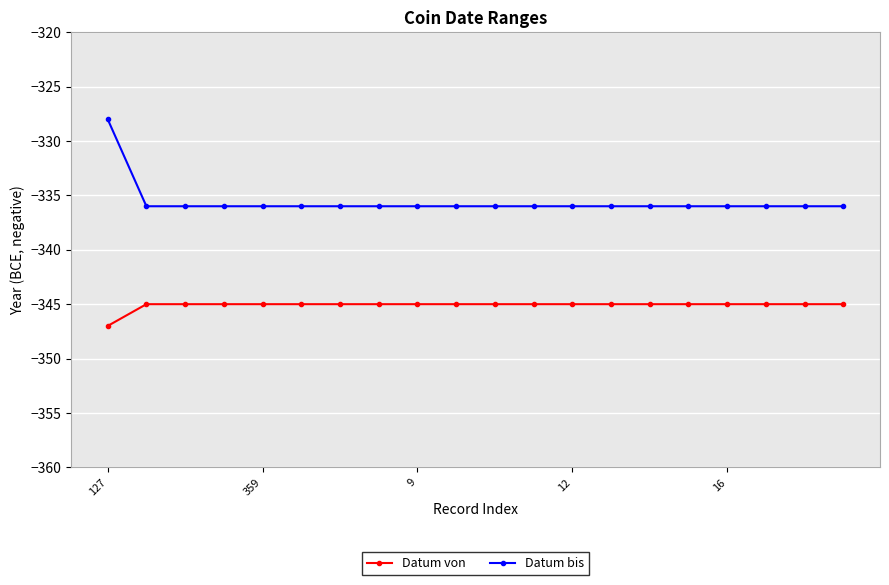

What is the maximum value shown in the chart?

-328